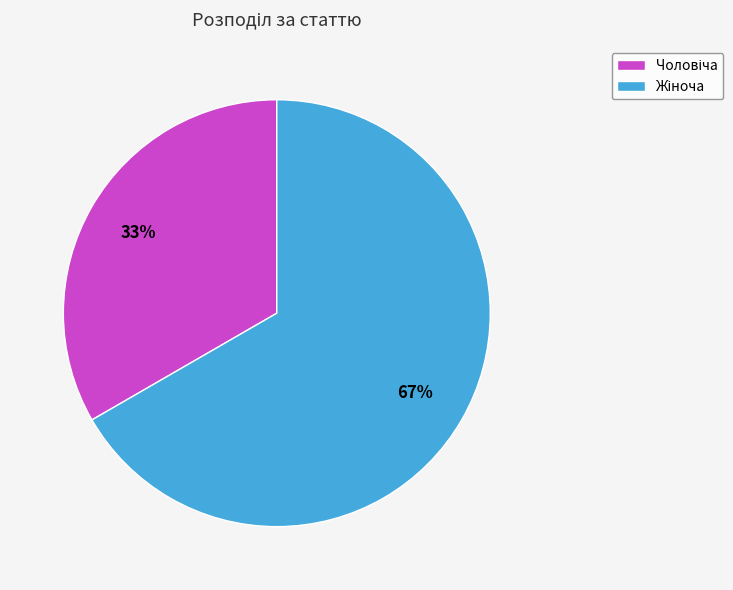

To the nearest percent, what is the average slice percentage?

50%